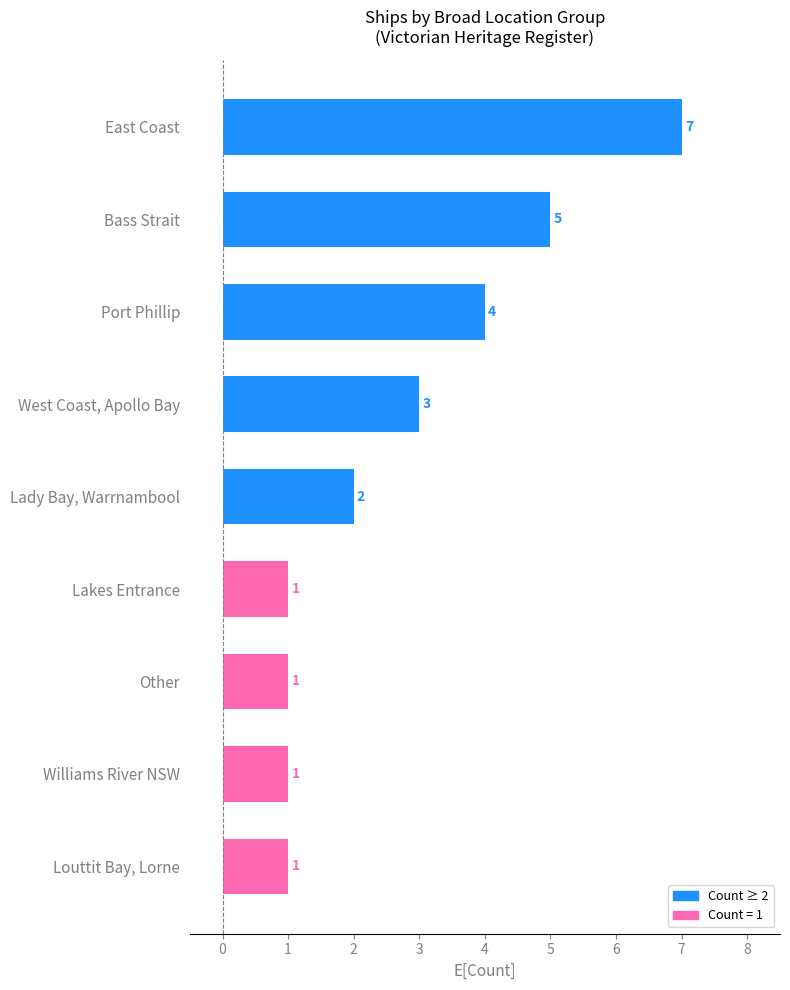

What is the difference between the maximum and minimum values?

6